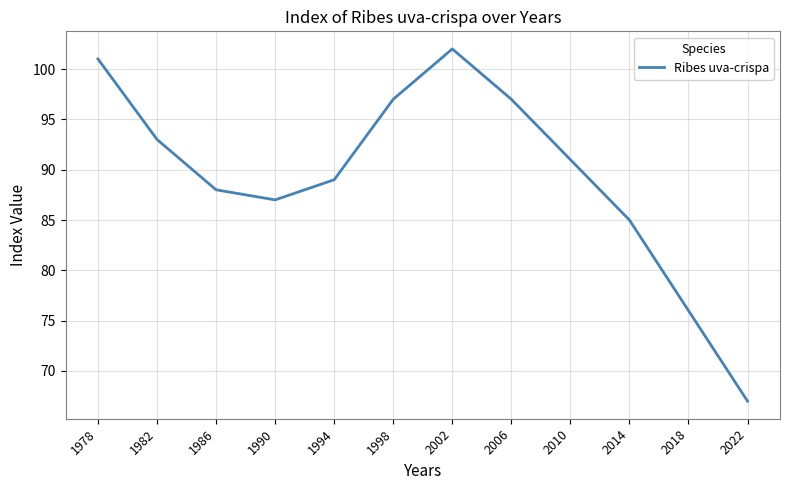

What is the average value?

89